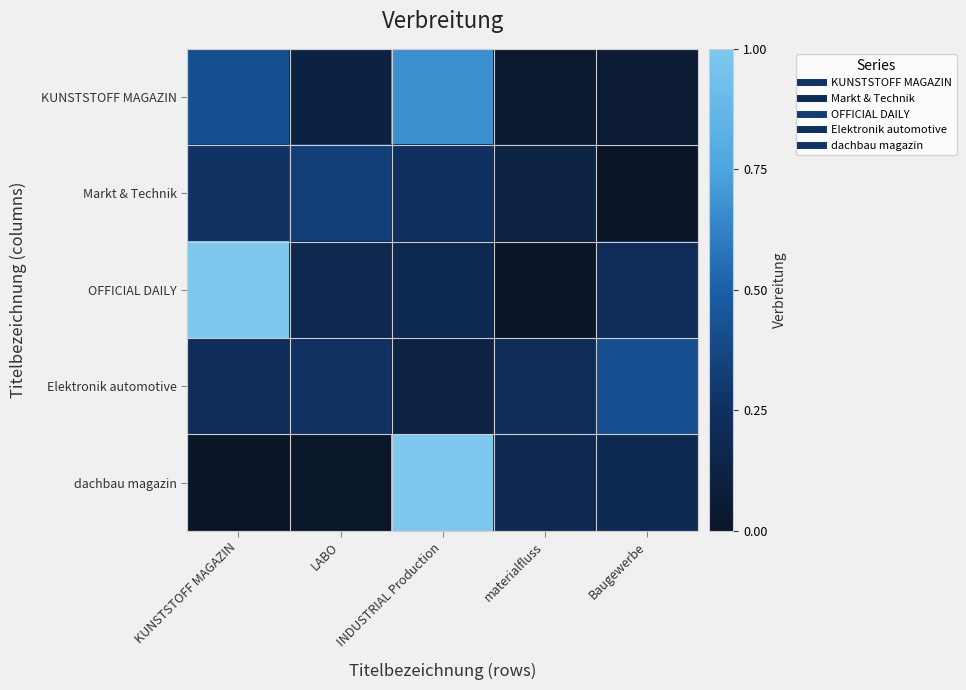

Reading left to right, extract all data points from this chart.

KUNSTSTOFF MAGAZIN: KUNSTSTOFF MAGAZIN=0.4	LABO=0.1	INDUSTRIAL Production=0.7	materialfluss=0.0	Baugewerbe=0.1
Markt & Technik: KUNSTSTOFF MAGAZIN=0.3	LABO=0.3	INDUSTRIAL Production=0.3	materialfluss=0.1	Baugewerbe=0.0
OFFICIAL DAILY: KUNSTSTOFF MAGAZIN=1.0	LABO=0.2	INDUSTRIAL Production=0.2	materialfluss=0.0	Baugewerbe=0.2
Elektronik automotive: KUNSTSTOFF MAGAZIN=0.2	LABO=0.3	INDUSTRIAL Production=0.1	materialfluss=0.2	Baugewerbe=0.4
dachbau magazin: KUNSTSTOFF MAGAZIN=0.0	LABO=0.0	INDUSTRIAL Production=1.0	materialfluss=0.2	Baugewerbe=0.2